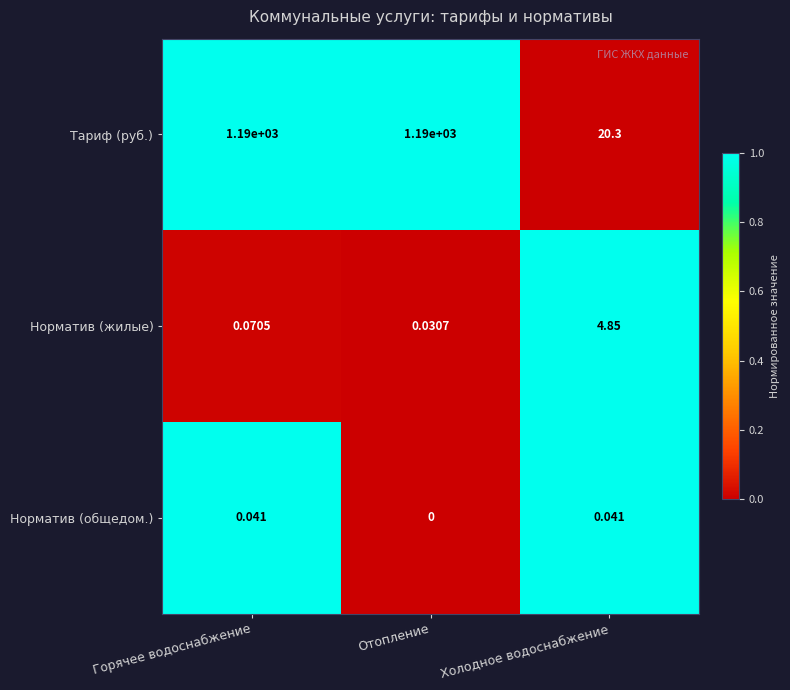

Which series has the largest total across all categories?

Тариф (руб.)